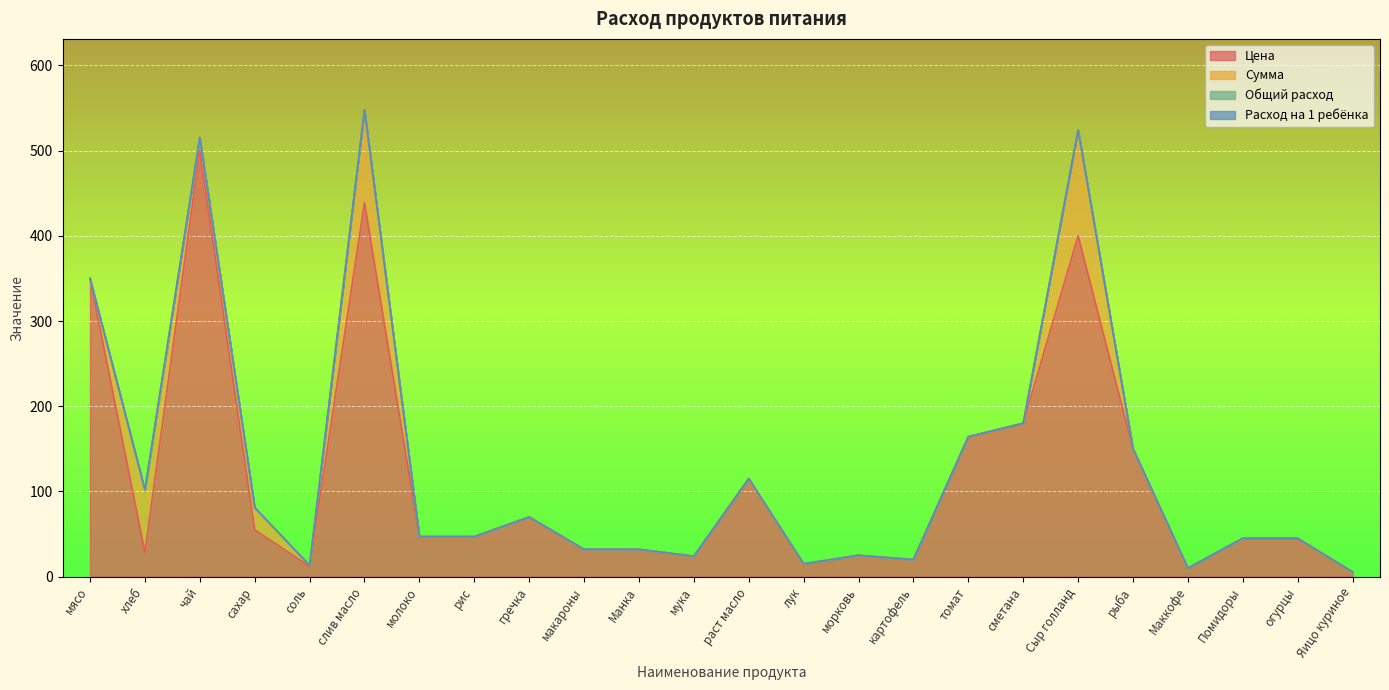

What is the average value of the Сумма series?

14.4